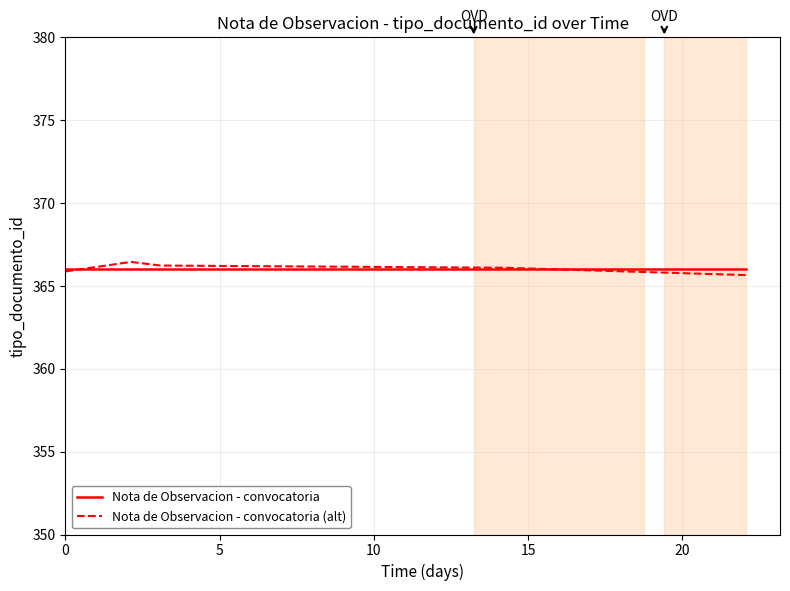

What is the sum of all Nota de Observacion - convocatoria values?

1830.0